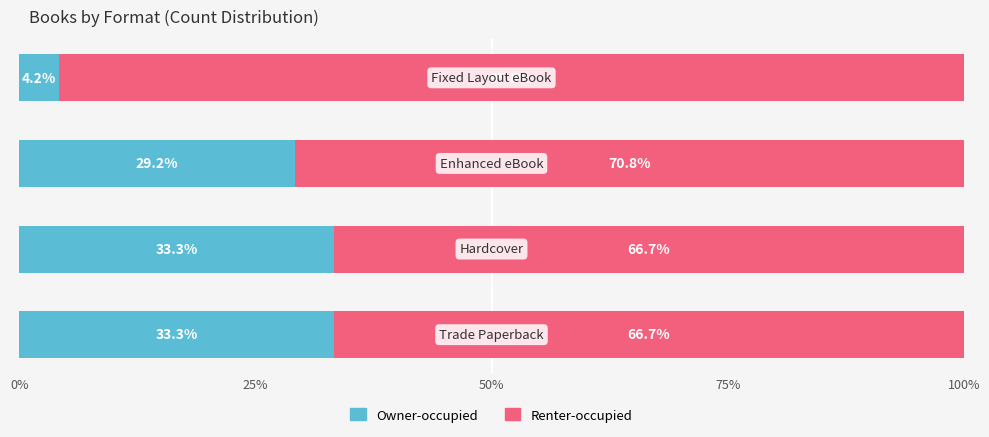

What is the lowest value of the Owner-occupied series?

4.2